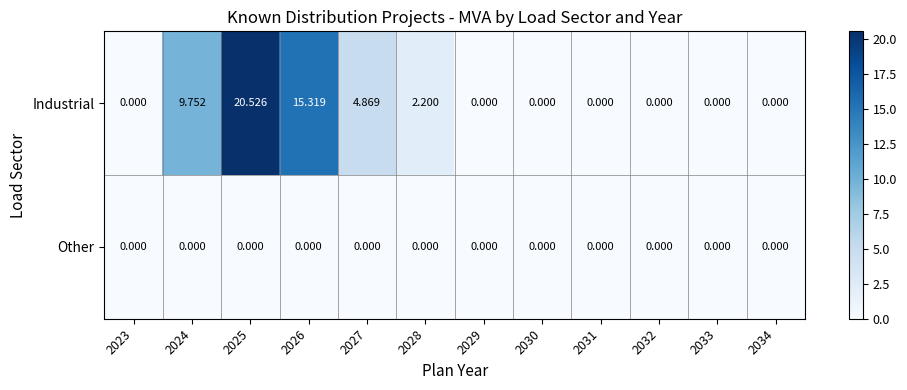

Which series has the widest spread of values?

Industrial